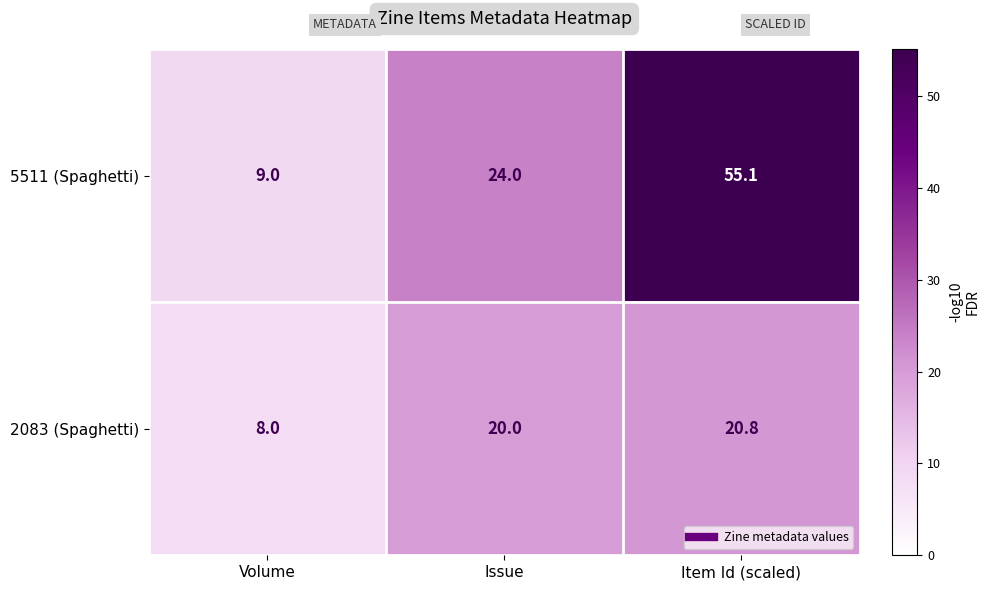

Reading left to right, list all the values displayed in this chart.

5511 (Spaghetti): 9.0	24.0	55.1
2083 (Spaghetti): 8.0	20.0	20.8